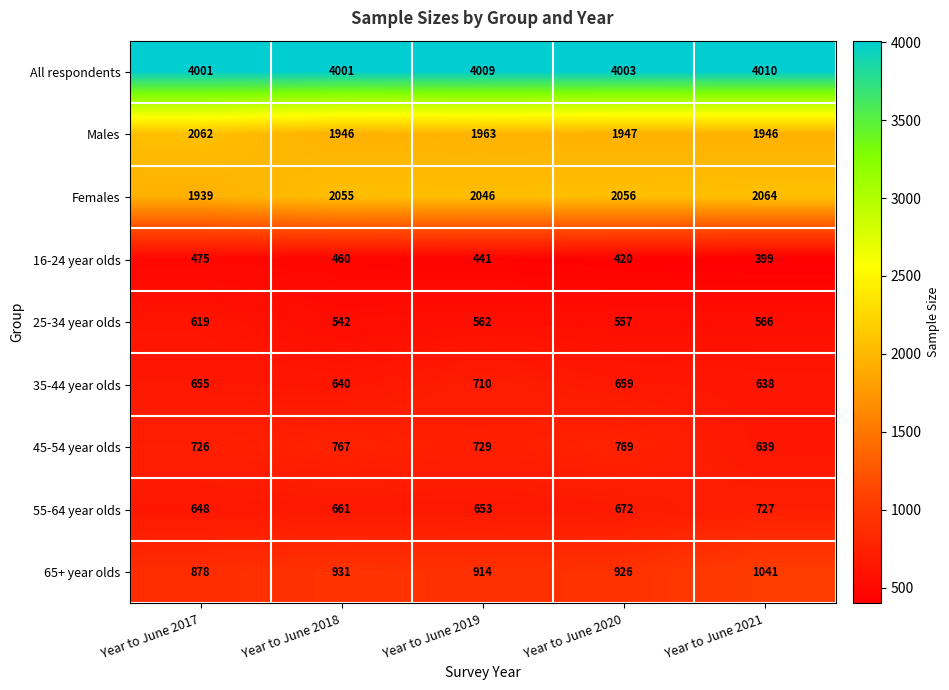

Which series has the widest spread of values?

65+ year olds